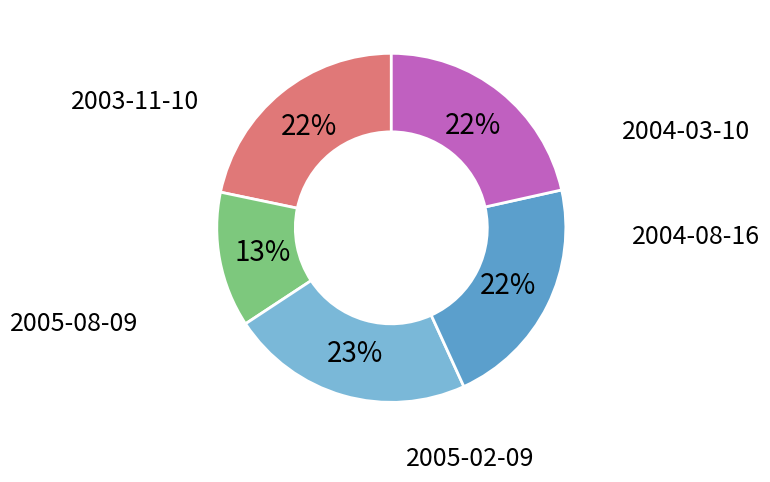

Does any single category account for the majority?

No